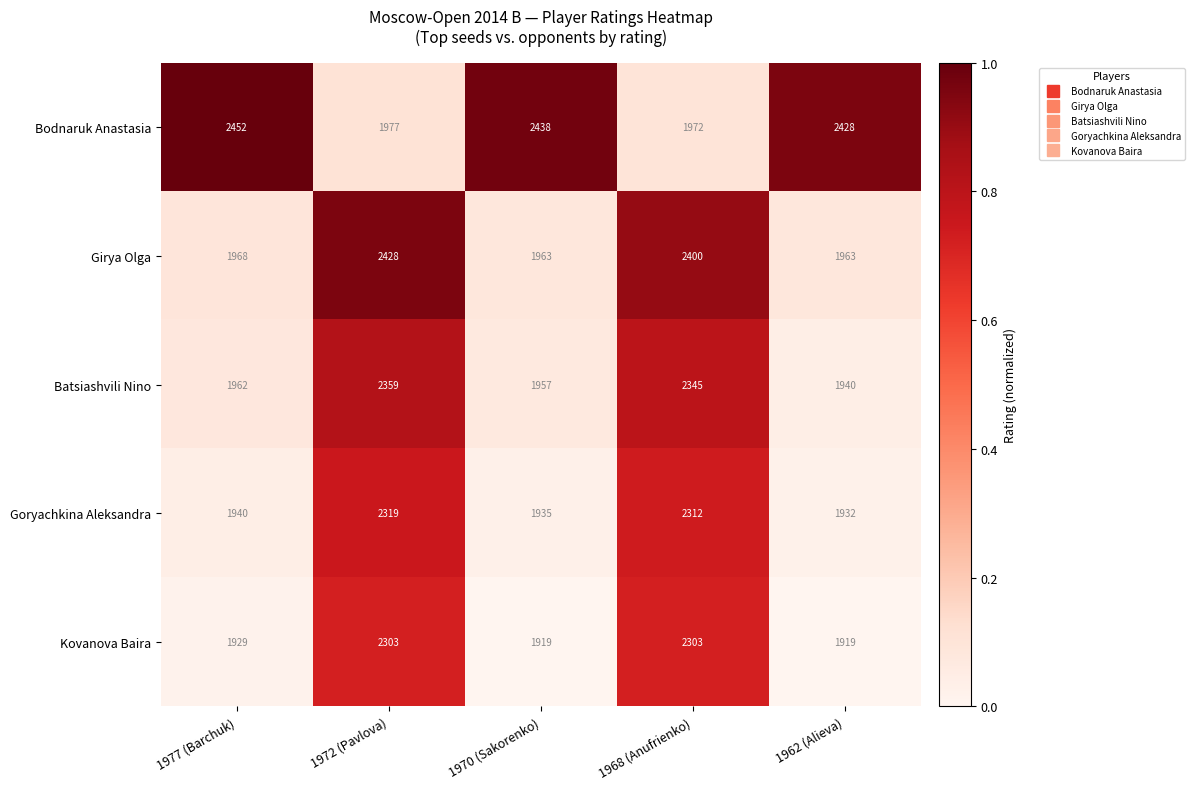

Which series has the largest total across all categories?

Bodnaruk Anastasia